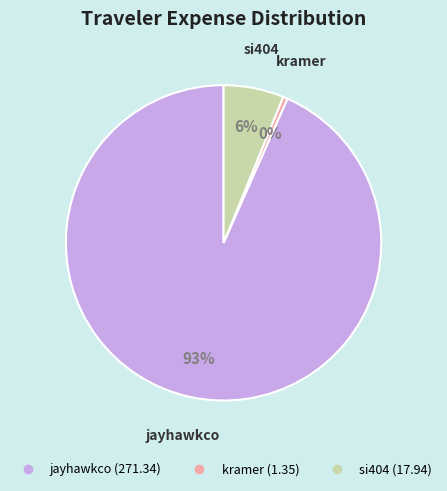

To the nearest percent, what is the average slice percentage?

33%